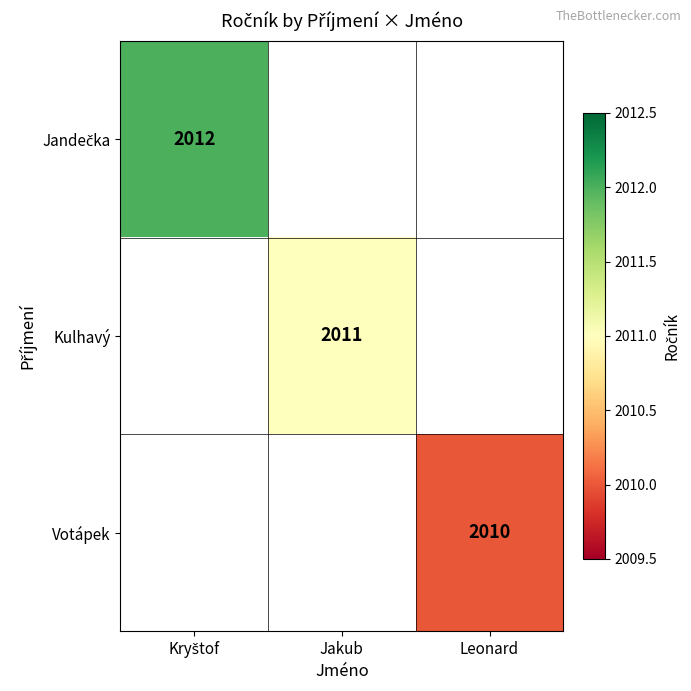

Is the value of Kulhavý at Leonard greater than the value of Jandečka at Kryštof?

No